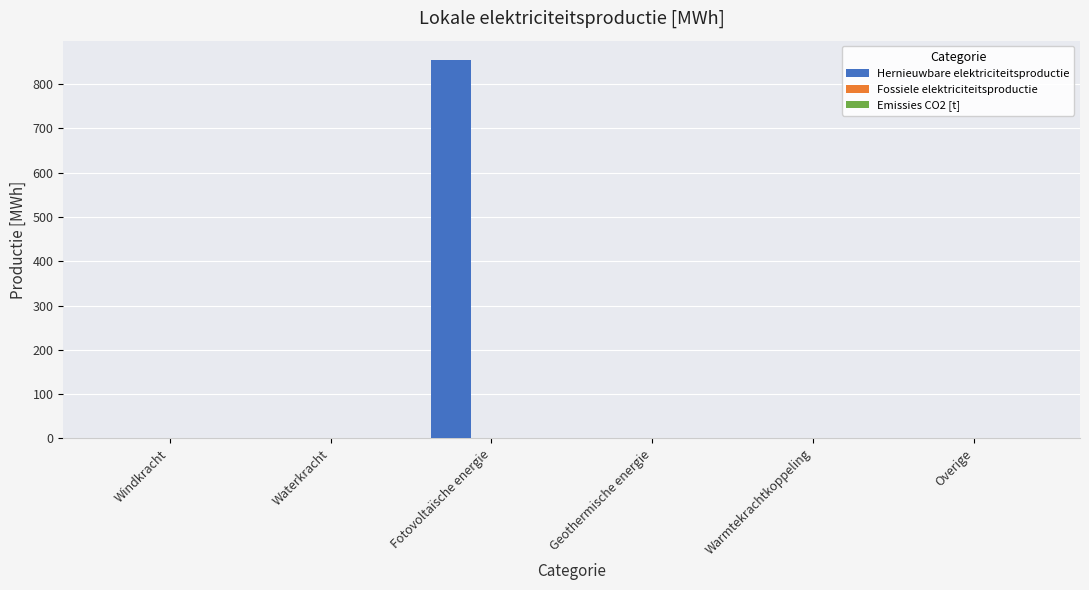

Between Fotovoltaïsche energie and Waterkracht, which is larger?

Fotovoltaïsche energie